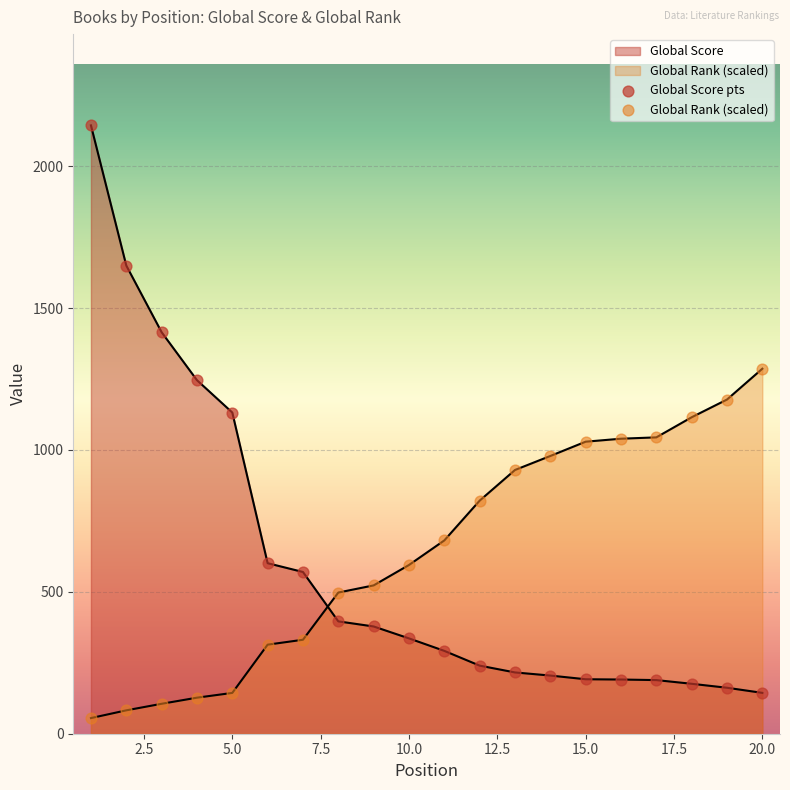

How many lines are shown in the chart?

2